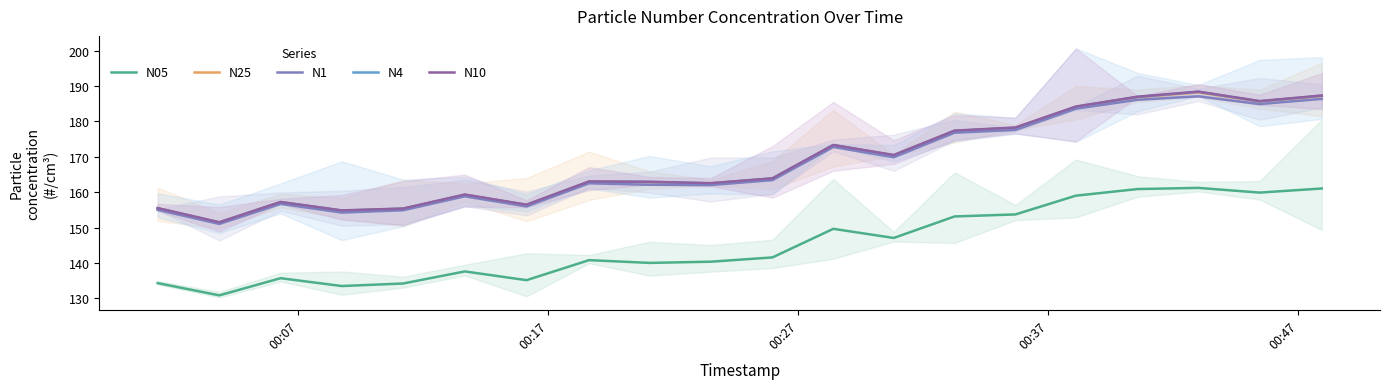

True or false: N25 has a value of 270.7 at 12.

False